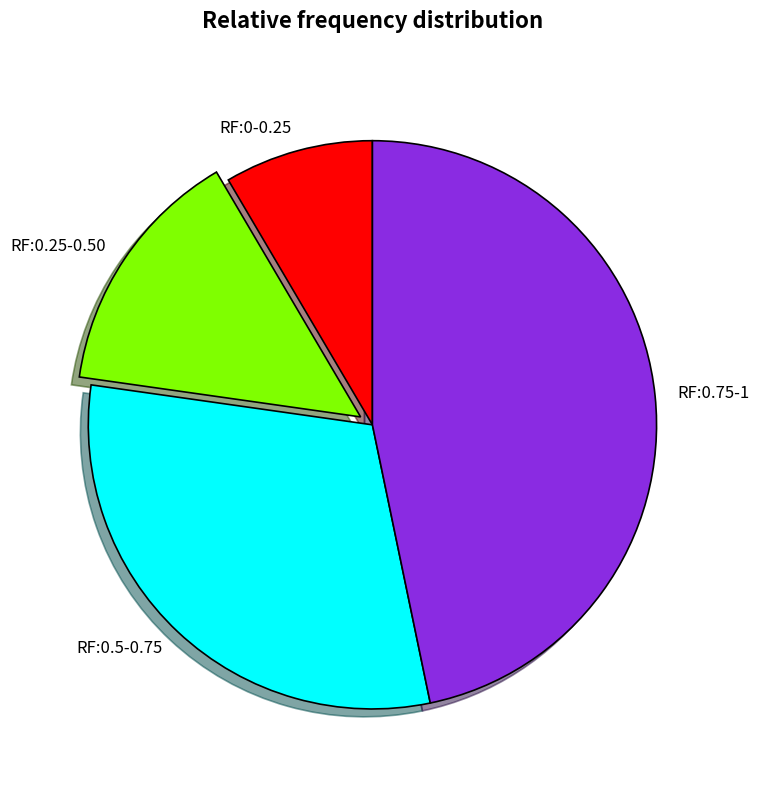

What is the ratio of the value at RF:0.5-0.75 to the value at RF:0-0.25?

3.6